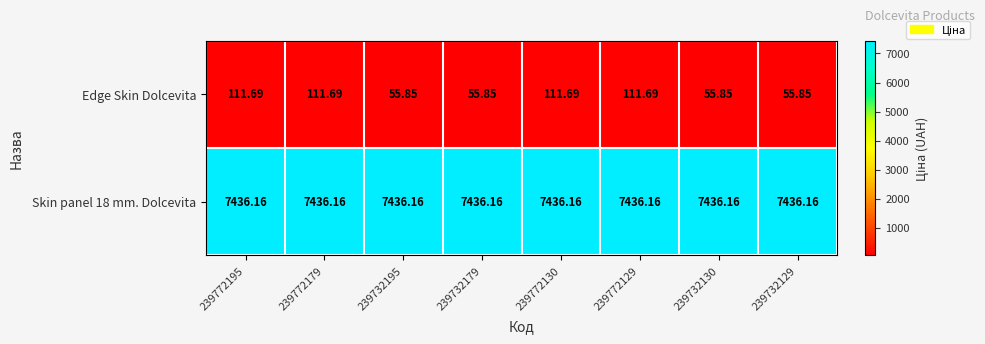

List the series in order of their peak value, highest first.

Skin panel 18 mm. Dolcevita, Edge Skin Dolcevita